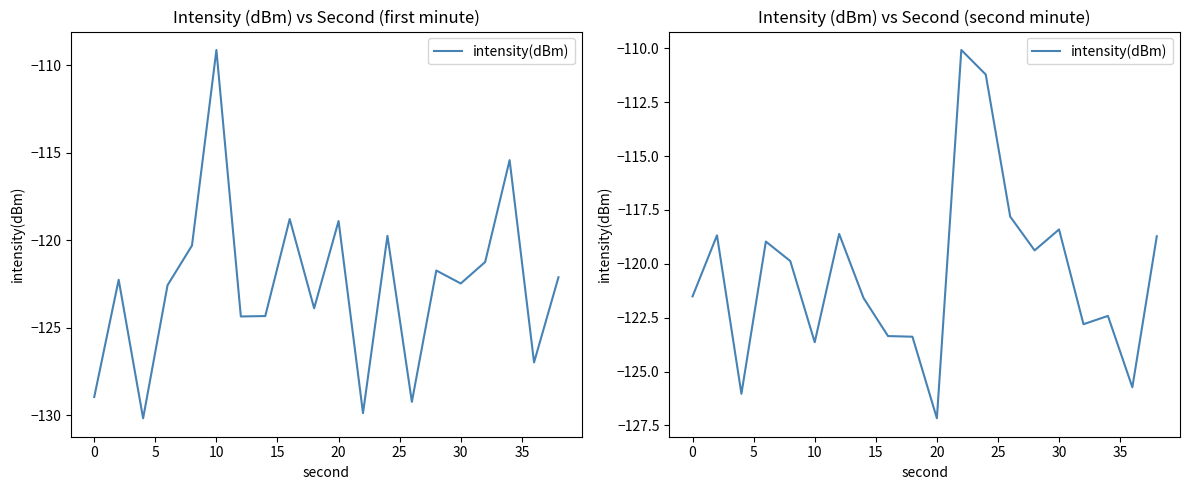

What is the sum of the values at 12 and 11?

-221.3